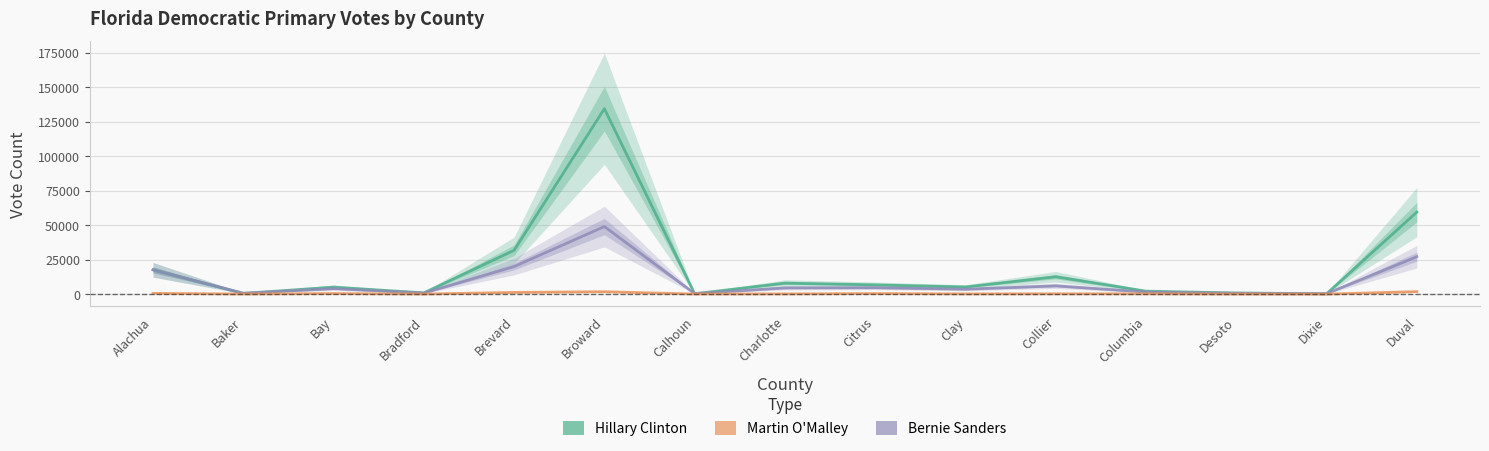

Reading right to left, list all the values displayed in this chart.

Hillary Clinton: 59521	409	988	2304	12729	5347	6865	8127	437	134357	31878	1057	5218	654	17783
Bernie Sanders: 27244	459	728	1676	6139	3700	4786	4638	545	49071	20107	908	4135	805	17738
Martin O'Malley: 1982	150	165	372	390	323	555	321	225	1902	1393	206	571	240	708